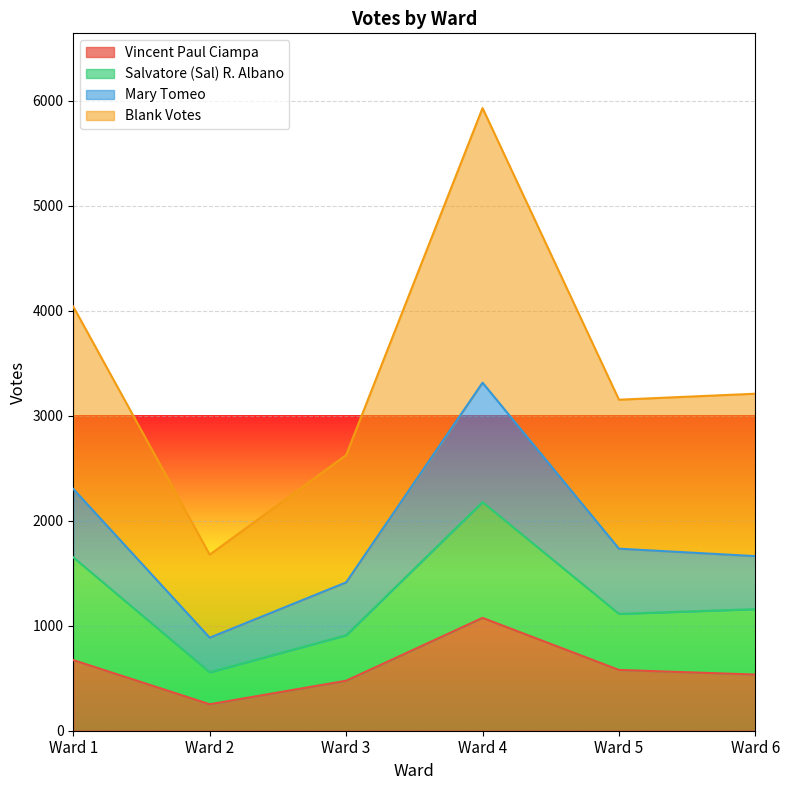

What is the sum of the Blank Votes values at Ward 5 and Ward 4?

9084